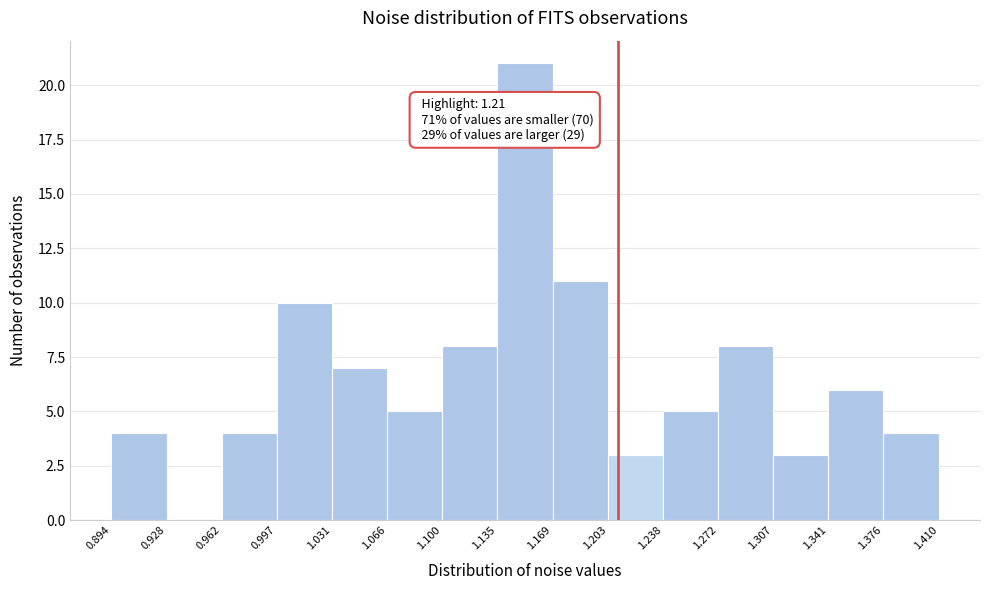

Which range on the x-axis has the tallest bar?

1.135 to 1.169